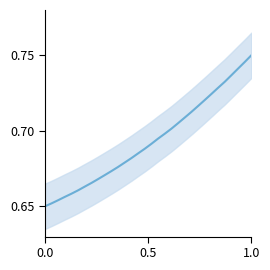

What is the difference between the second highest and second lowest values?

0.1